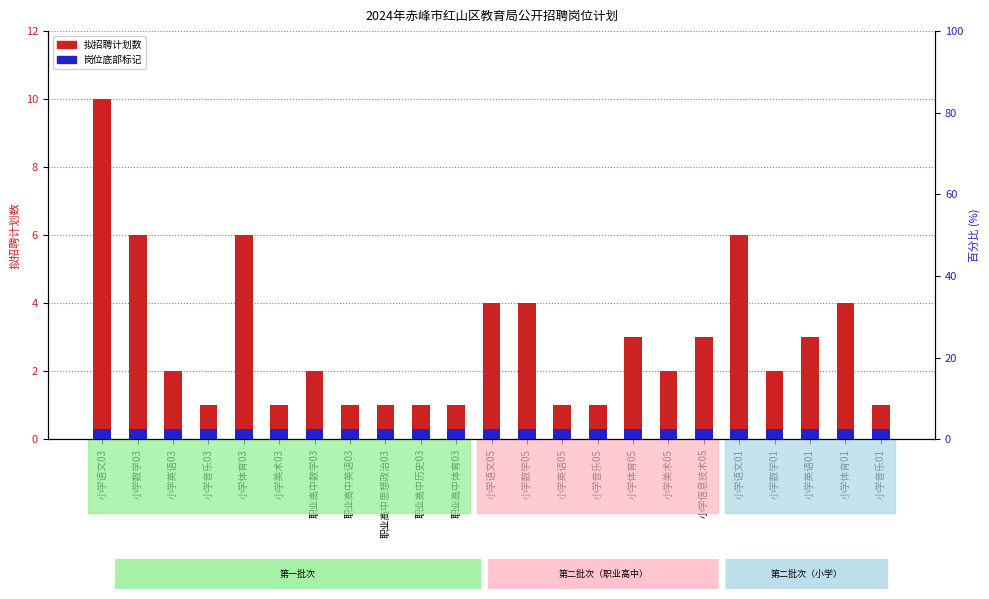

Reading left to right, what are all the values shown in this chart?

拟招聘计划数: 10.0	6.0	2.0	1.0	6.0	1.0	2.0	1.0	1.0	1.0	1.0	4.0	4.0	1.0	1.0	3.0	2.0	3.0	6.0	2.0	3.0	4.0	1.0
岗位底部标记: 0.3	0.3	0.3	0.3	0.3	0.3	0.3	0.3	0.3	0.3	0.3	0.3	0.3	0.3	0.3	0.3	0.3	0.3	0.3	0.3	0.3	0.3	0.3